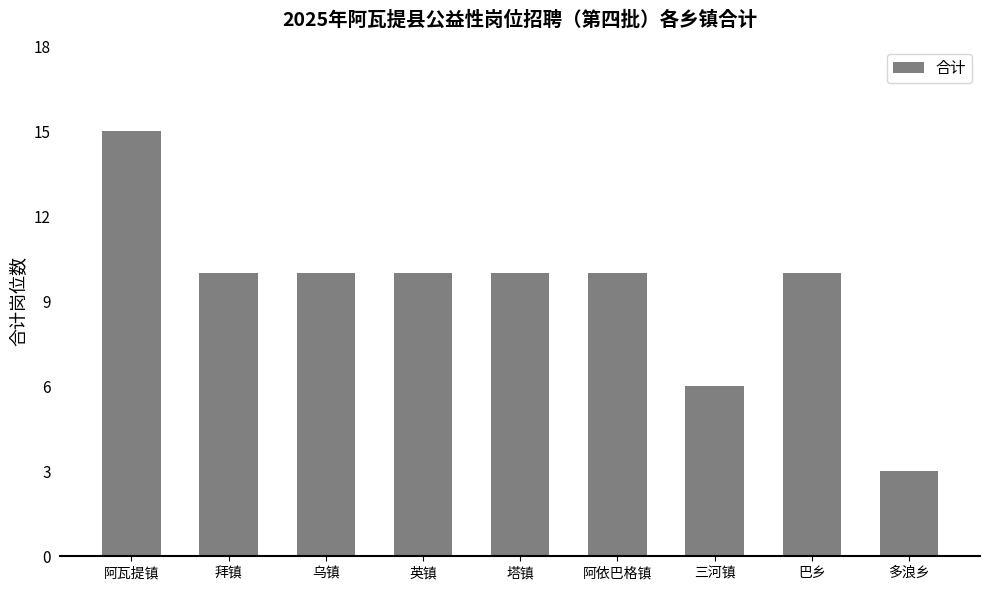

True or false: the data shows 4 at 三河镇.

False